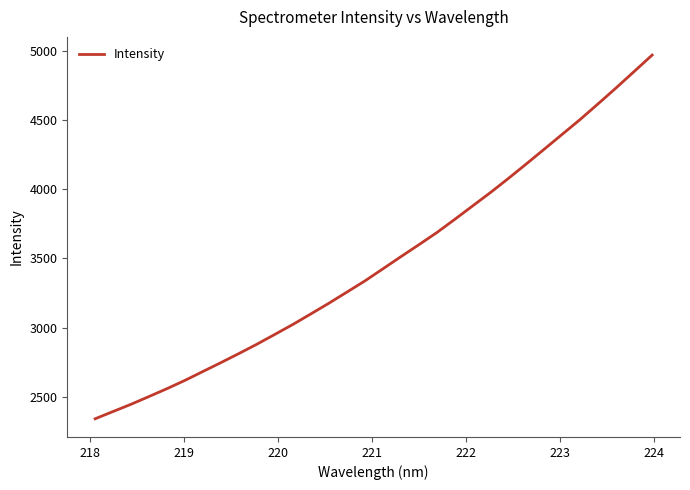

Count the number of data series in this chart.

1